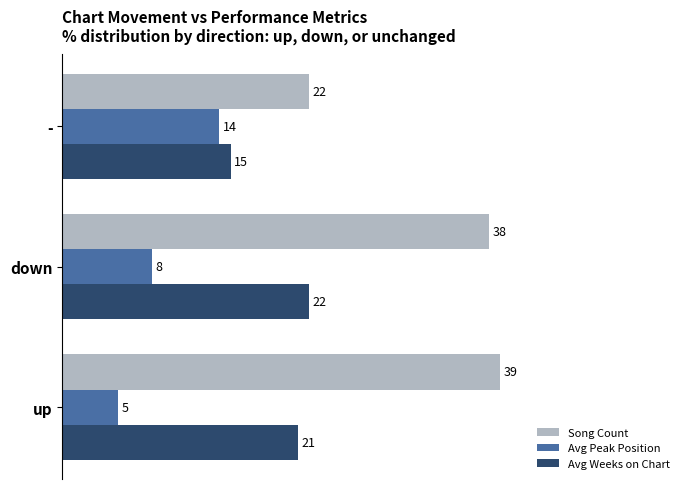

Which label corresponds to the largest value in the chart?

up